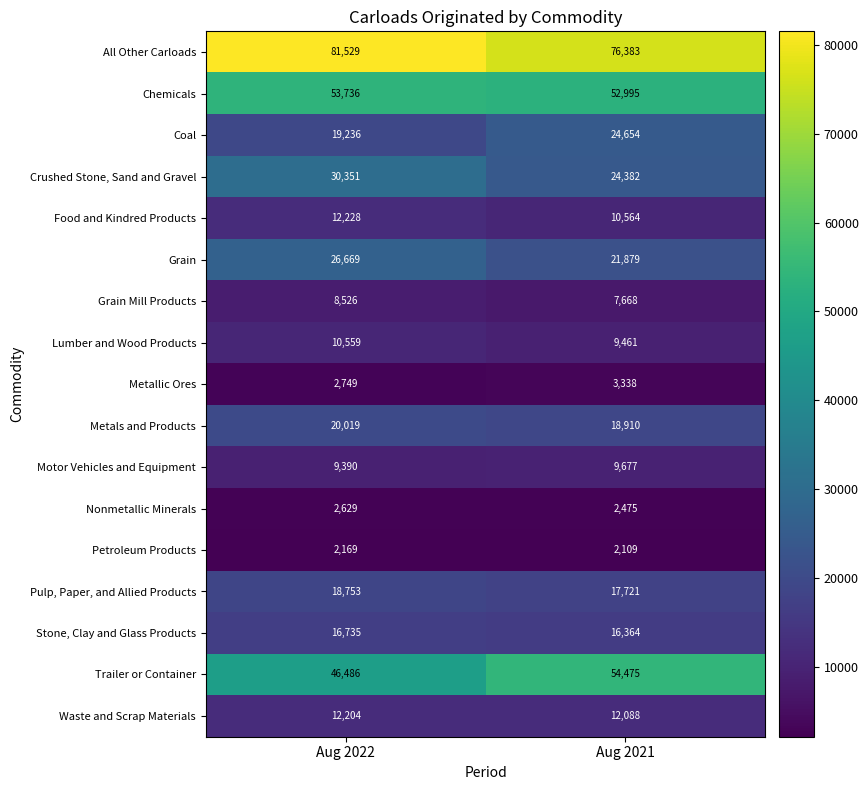

What is the average value of the Pulp, Paper, and Allied Products series?

18237